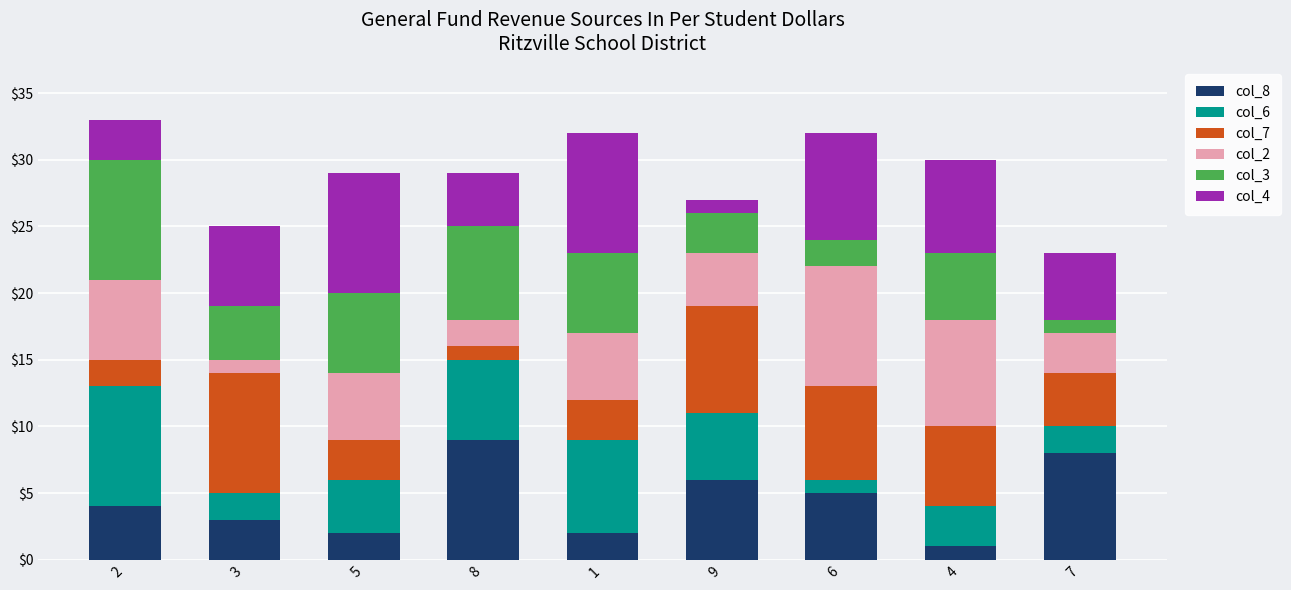

Does the chart contain any negative values?

No